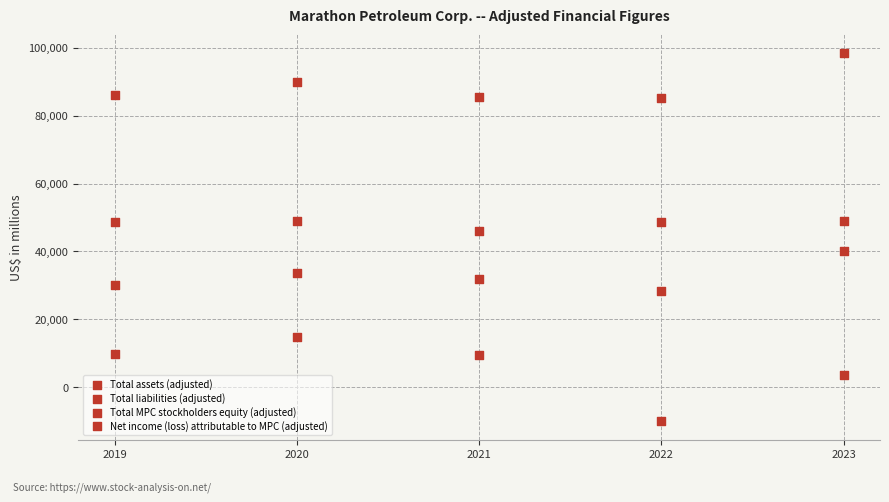

How many data points are displayed?

20